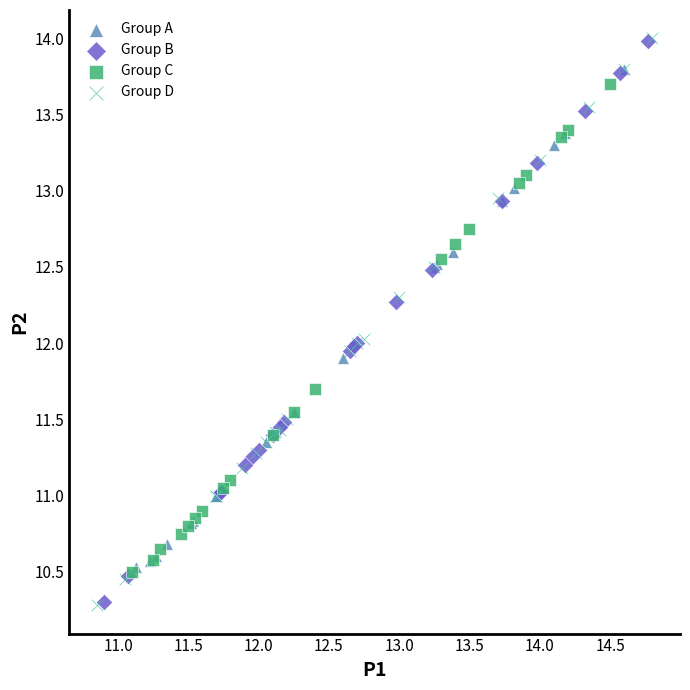

Which series has the largest Y range (max minus min)?

Group D